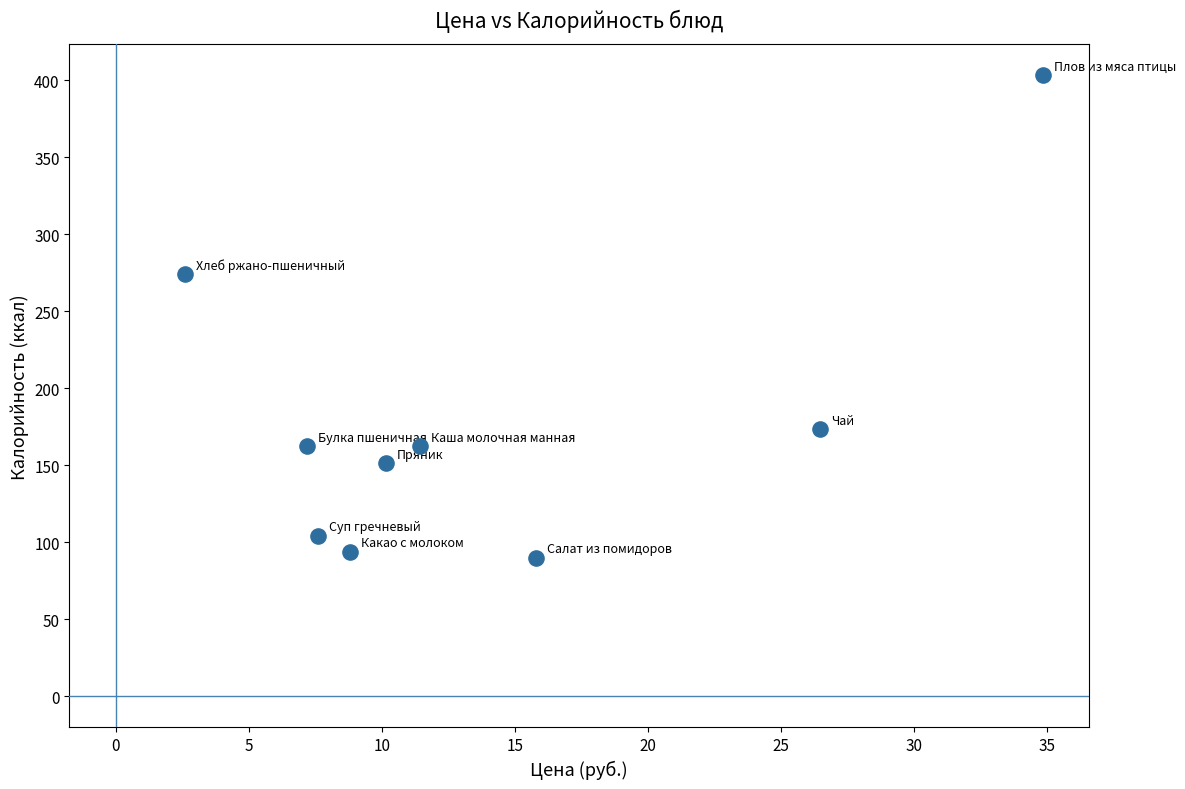

What is the average Y value?

179.4